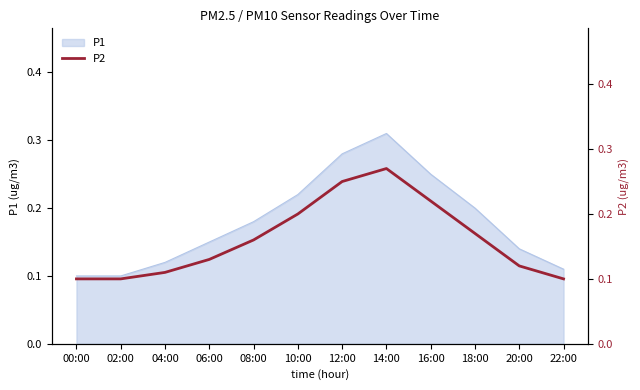

Rank the categories by value from lowest to highest.

00:00, 02:00, 22:00, 04:00, 20:00, 06:00, 08:00, 18:00, 10:00, 16:00, 12:00, 14:00